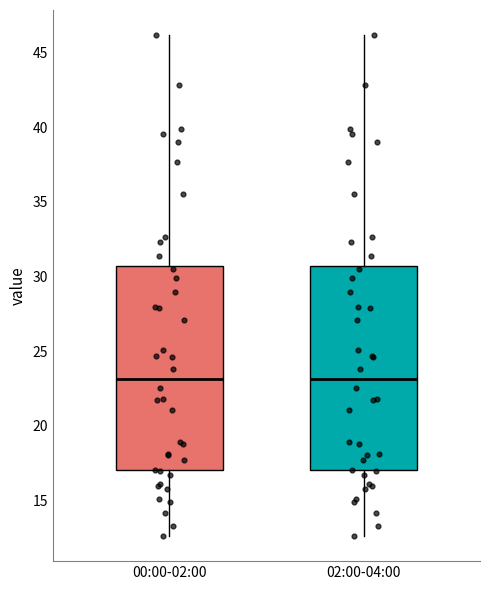

Where does the lower whisker of the box for 00:00-02:00 end on the y-axis? The values are not printed on the chart, so give them approximately, as read against the axis.

12.5